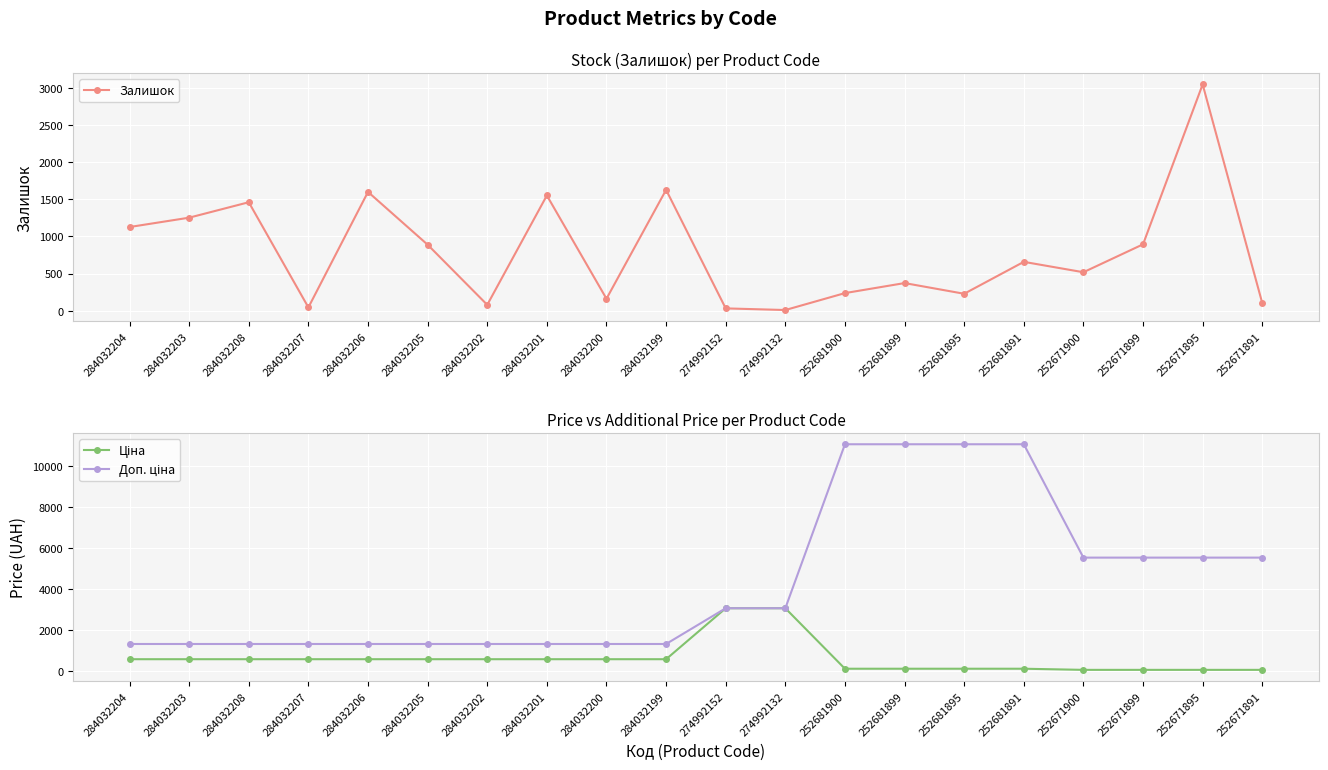

True or false: Ціна has more than 0 interior local peaks.

False